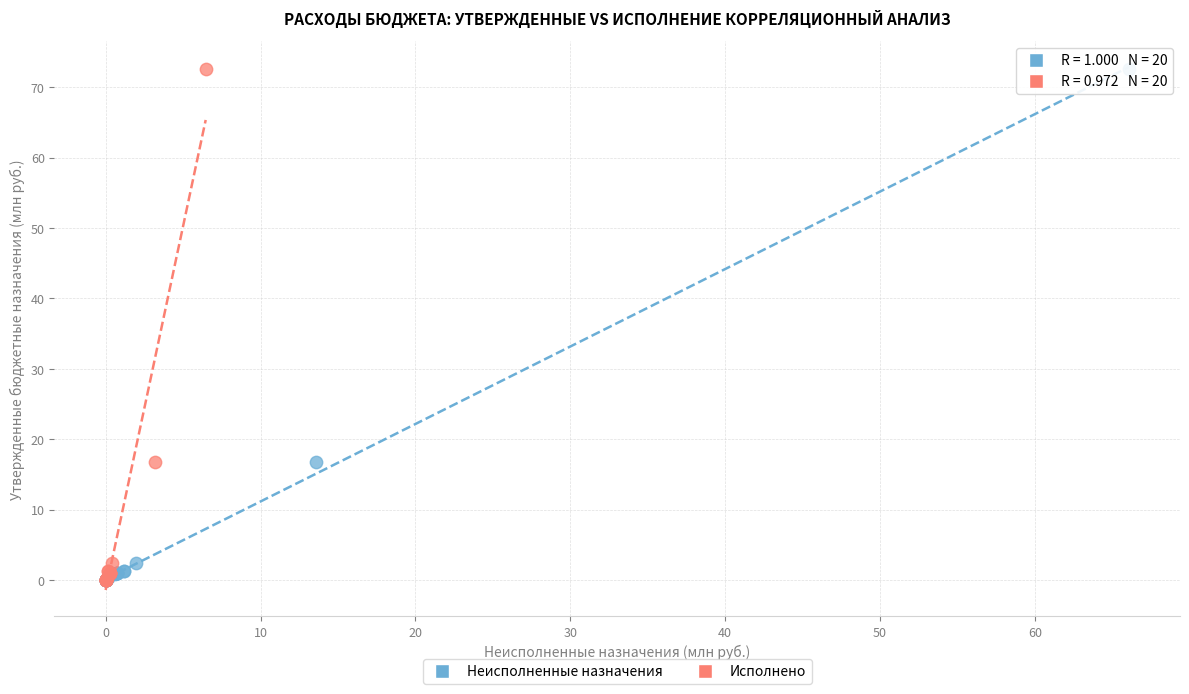

What are all the series names shown in the legend?

Неисполненные назначения, Исполнено